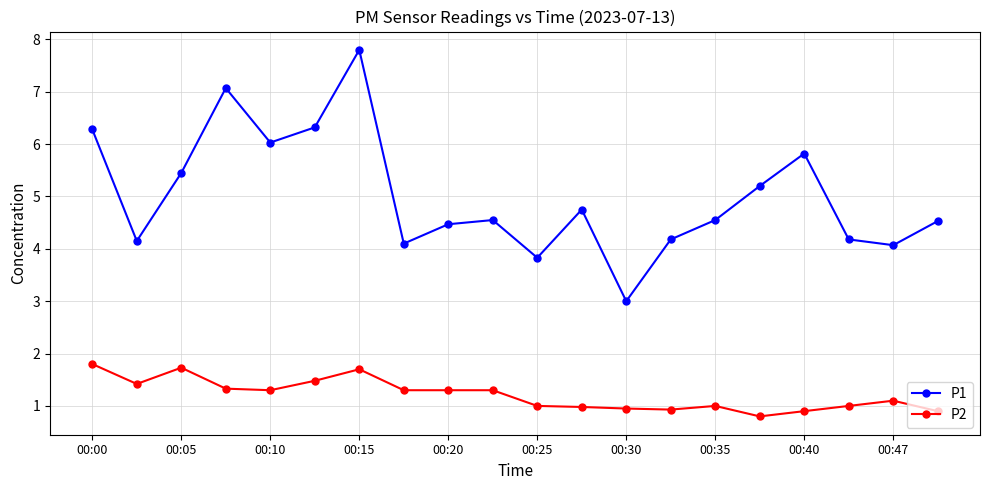

True or false: P2 has more than 0 interior local peaks.

True